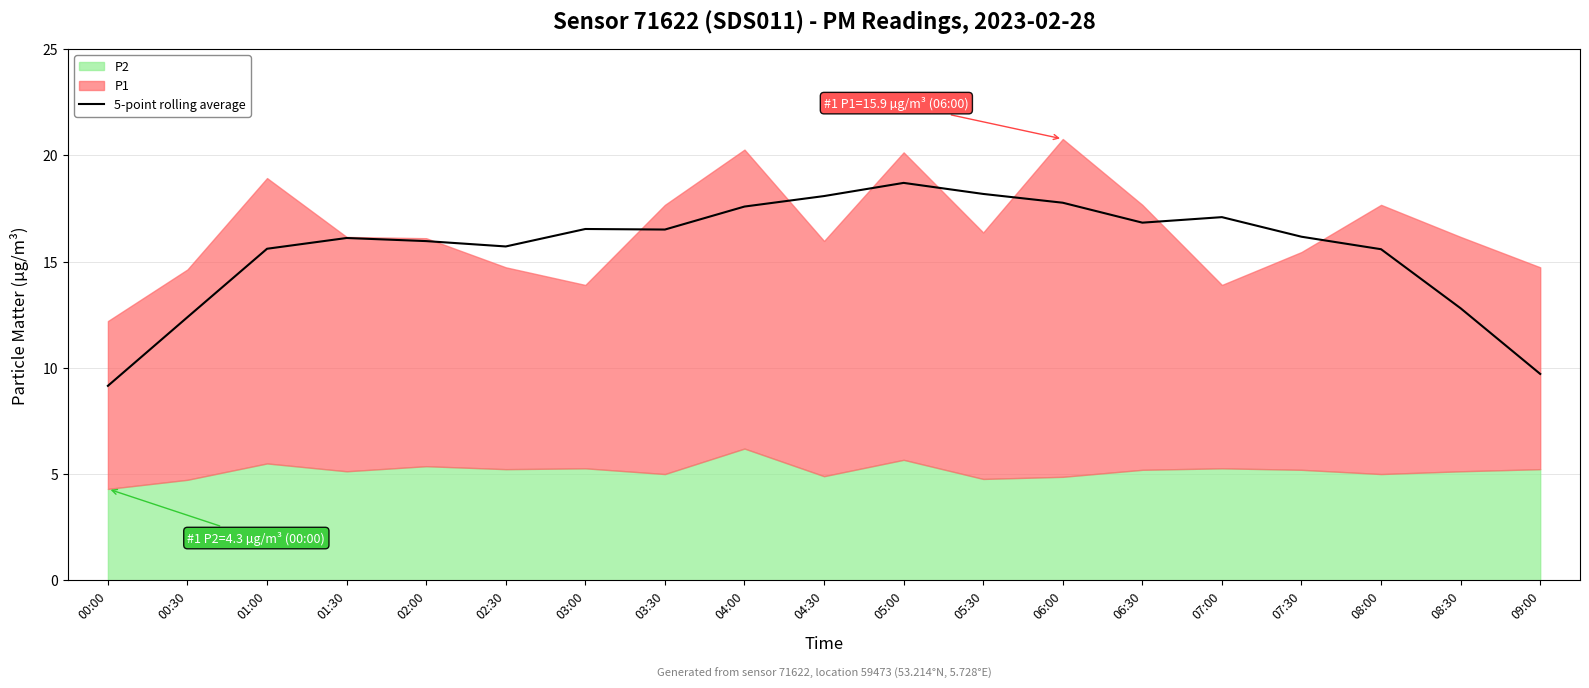

What is the difference between the maximum and minimum values?

9.6